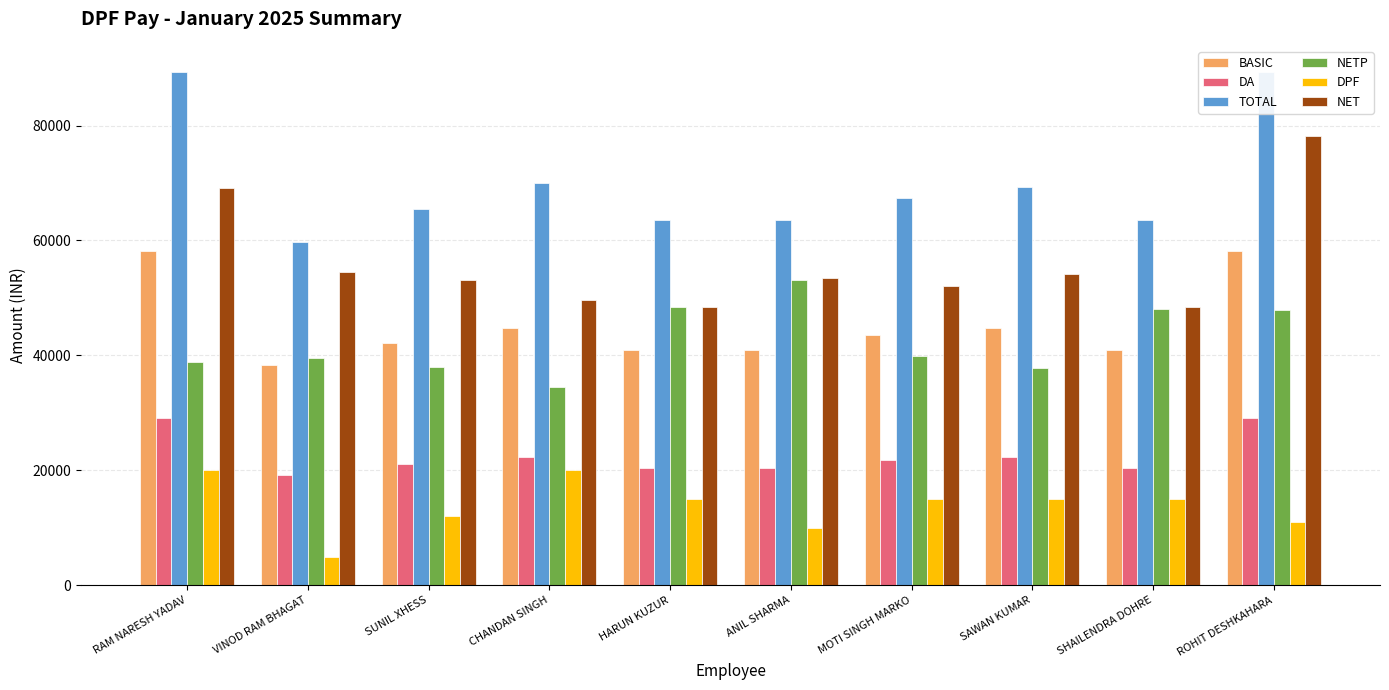

Reading right to left, transcribe all the data shown in this chart.

BASIC: 58200	41000	44800	43500	41000	41000	44800	42200	38400	58200
DA: 29100	20500	22400	21750	20500	20500	22400	21100	19200	29100
TOTAL: 89390	63590	69290	67340	63590	63590	69921	65390	59690	89390
NETP: 47940	48140	37840	39860	53122	48390	34471	37940	39490	38940
DPF: 11000	15000	15000	15000	10000	15000	20000	12000	5000	20000
NET: 78190	48390	54090	52140	53390	48390	49721	53190	54490	69190